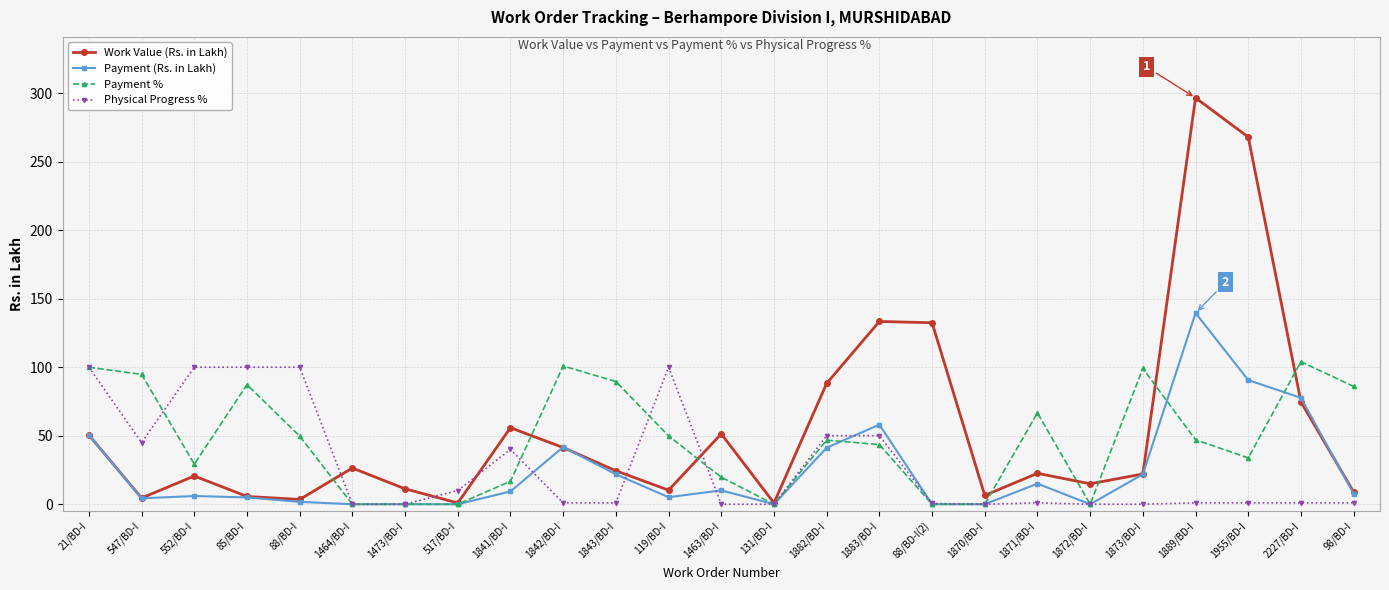

How many interior local valleys does the Work Value (Rs. in Lakh) series have?

7